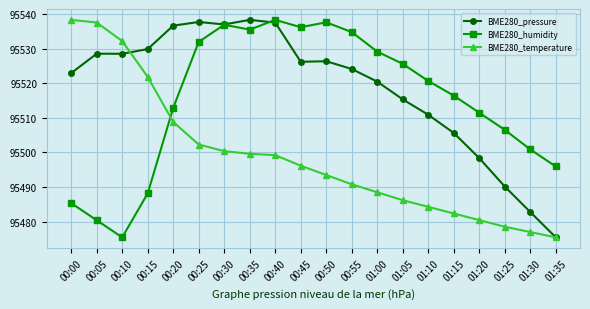

What is the average value of the BME280_pressure series?

95518.6